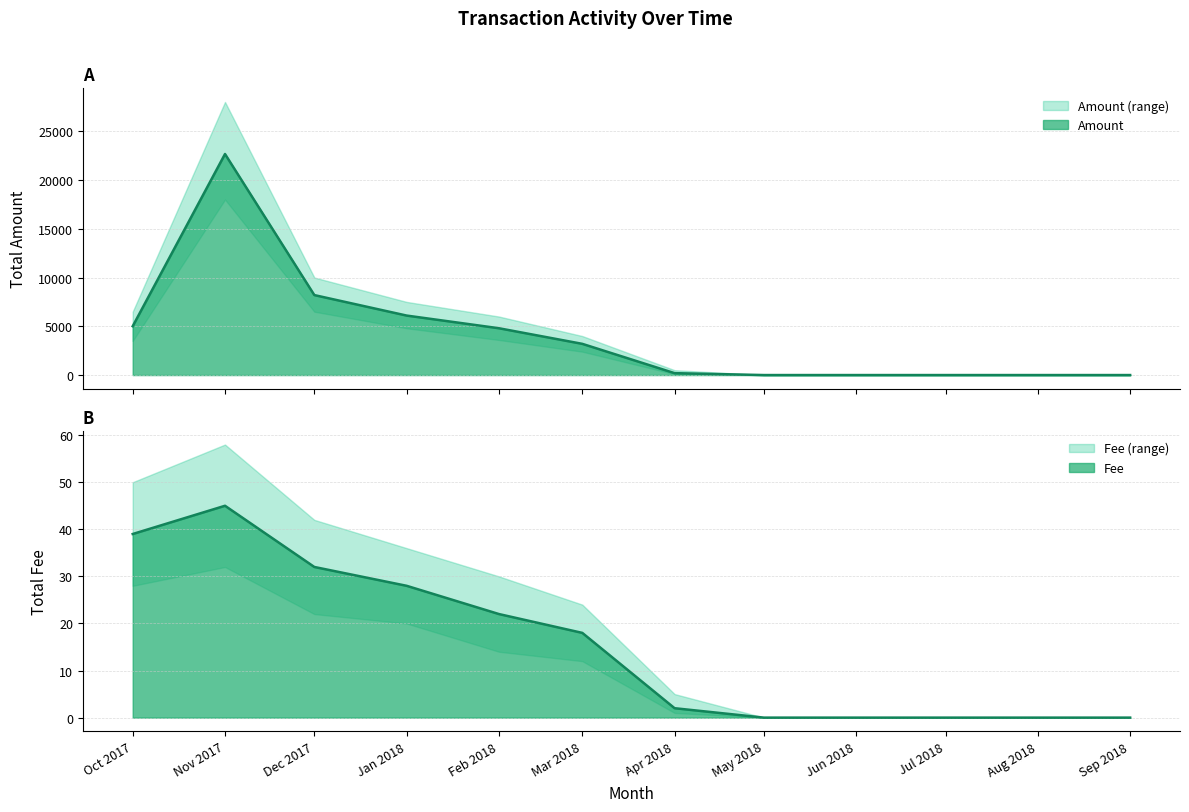

Reading left to right, list all the values displayed in this chart.

Amount: 5007.7	22665.6	8200.5	6100.2	4800.1	3200.5	195.1	0.0	0.0	0.0	0.0	0.0
Amount_upper: 6500.0	28000.0	10000.0	7500.0	6000.0	4000.0	500.0	0.0	0.0	0.0	0.0	0.0
Amount_lower: 3500.0	18000.0	6500.0	4800.0	3600.0	2400.0	100.0	0.0	0.0	0.0	0.0	0.0
Fee: 39.0	45.0	32.0	28.0	22.0	18.0	2.0	0.0	0.0	0.0	0.0	0.0
Fee_upper: 50.0	58.0	42.0	36.0	30.0	24.0	5.0	0.0	0.0	0.0	0.0	0.0
Fee_lower: 28.0	32.0	22.0	20.0	14.0	12.0	1.0	0.0	0.0	0.0	0.0	0.0